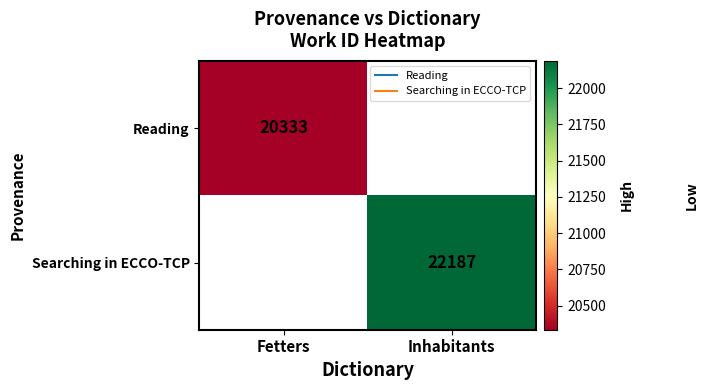

Which series has the largest range (max minus min)?

Reading